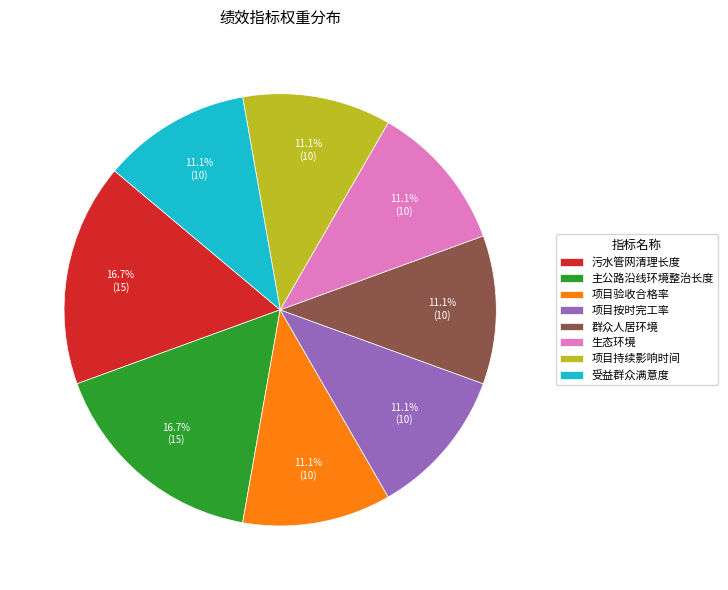

How many segments does this pie chart have?

8